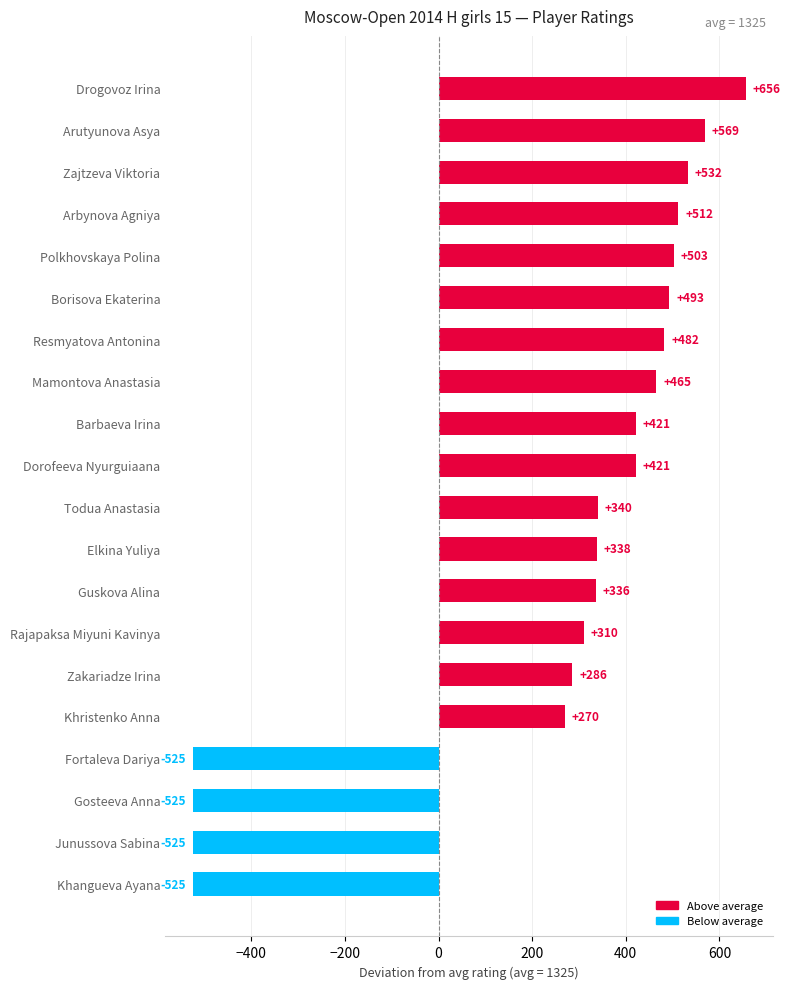

What is the difference between the maximum and minimum values?

1181